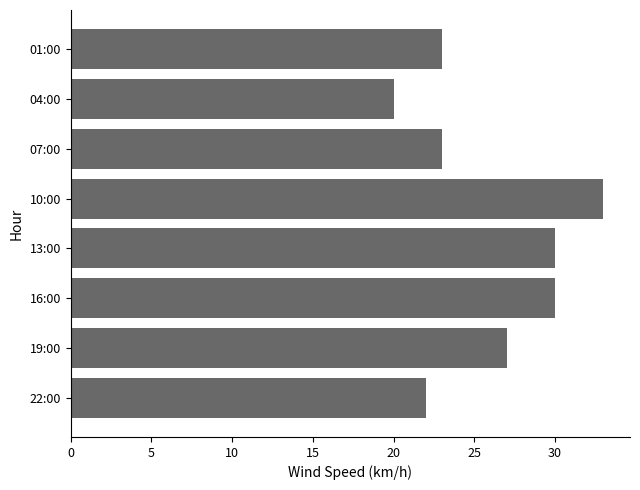

What value does the data have at 19:00?

27